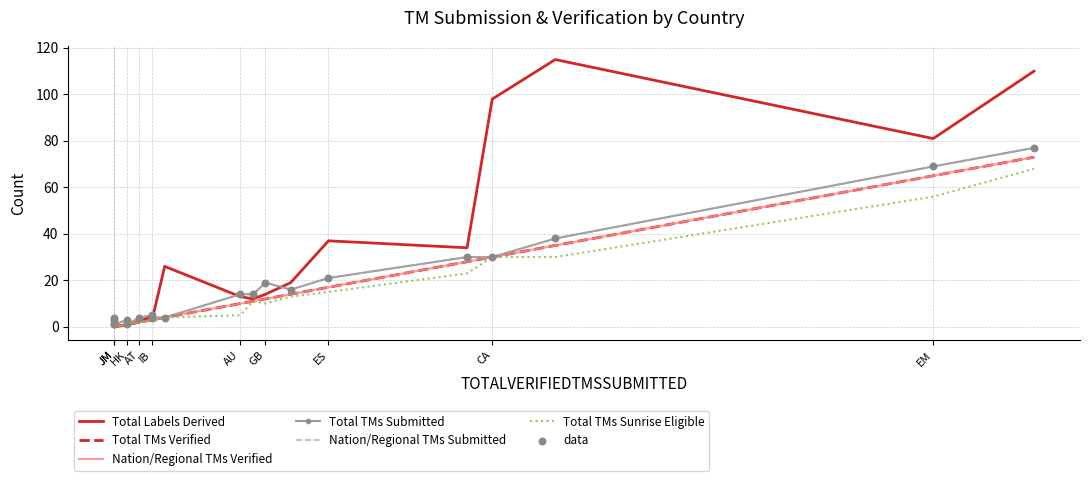

Which series has the largest total across all categories?

TOTALLABELSDERIVED